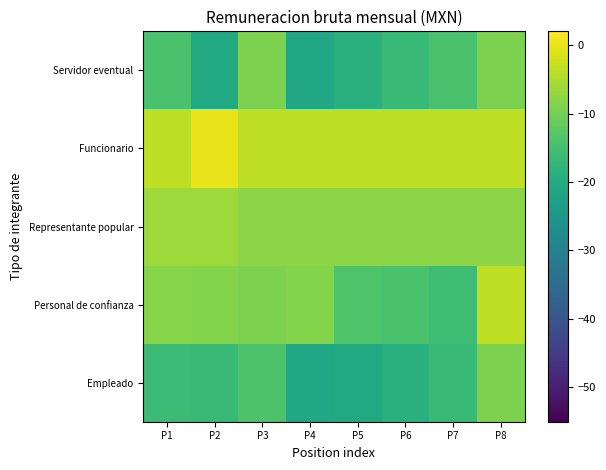

Rank the series at P5 from highest to lowest value.

Funcionario, Representante popular, Personal de confianza, Servidor eventual, Empleado